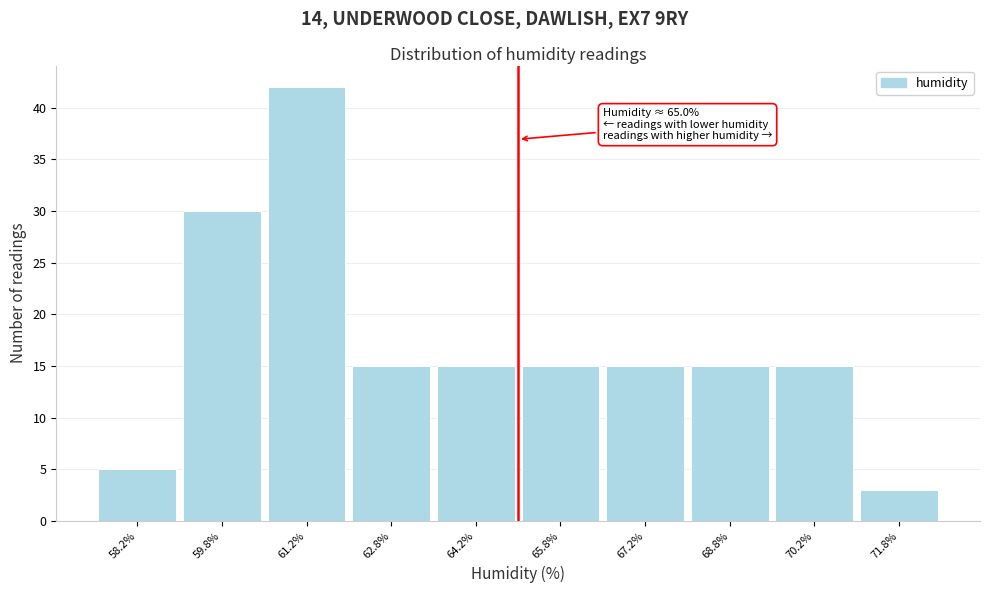

Which range on the x-axis has the tallest bar?

60.5 to 62.0